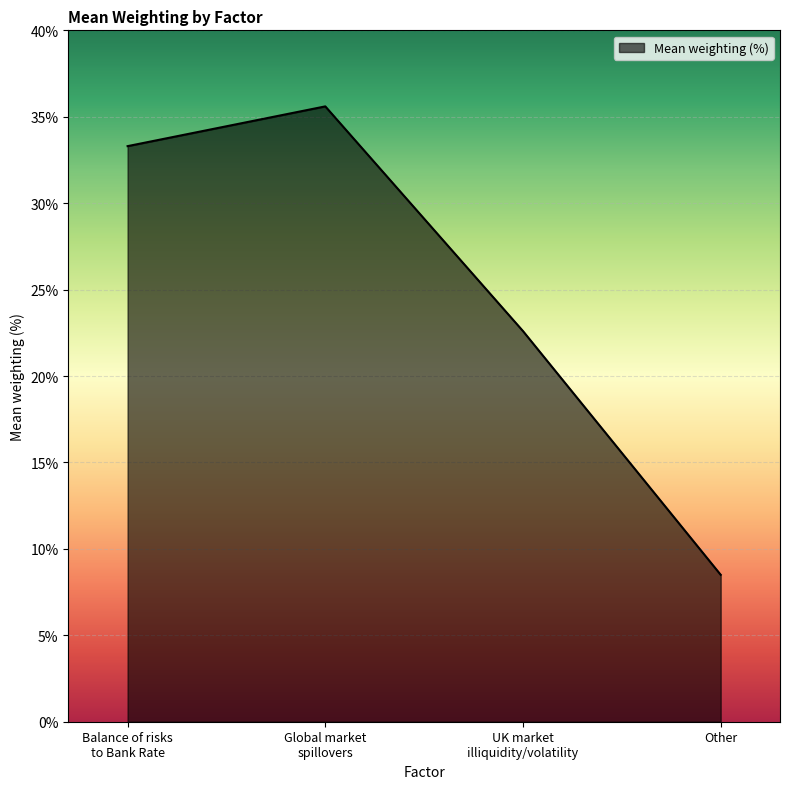

What is the difference between the maximum and minimum values?

27.1